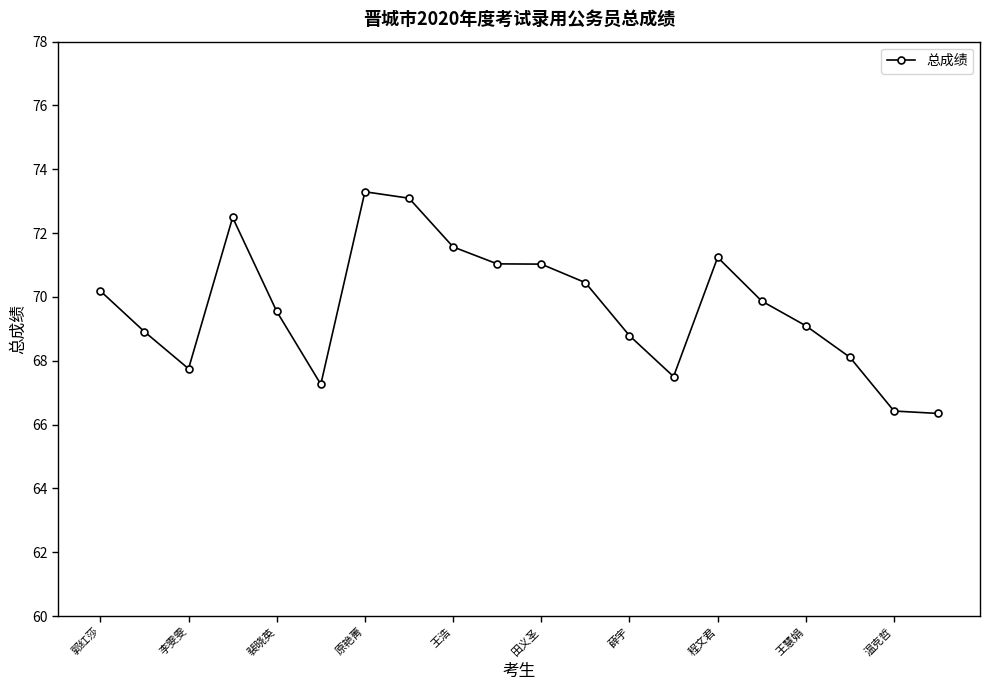

What is the sum of all values?

1394.0